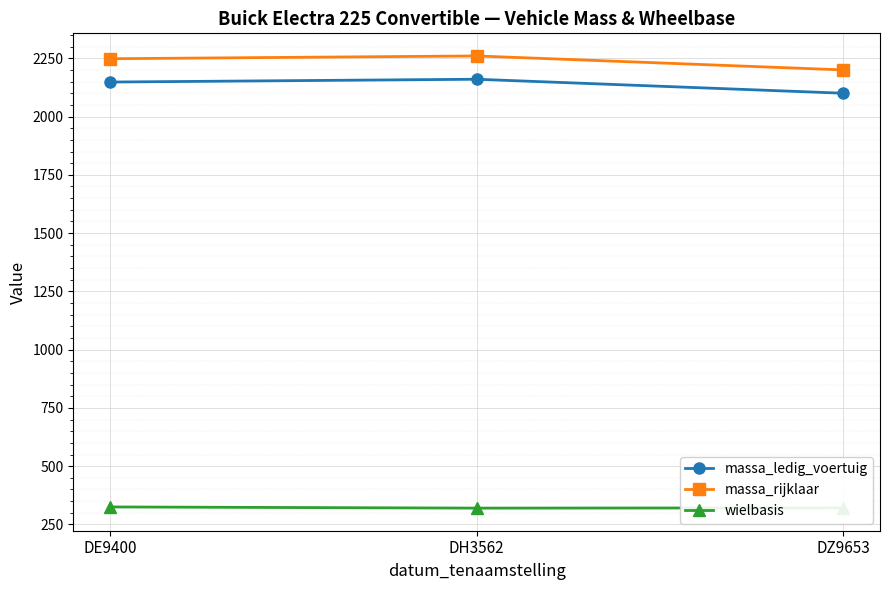

The wielbasis series shows 325 at DE9400. True or false?

True